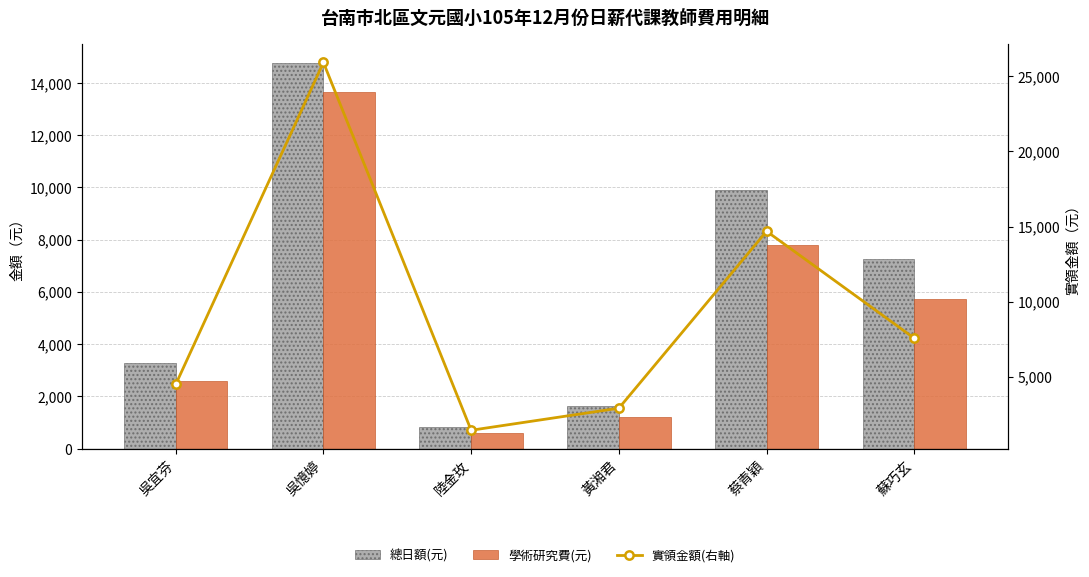

What is the difference between the second highest and minimum values in the 總日額(元) series?

9071